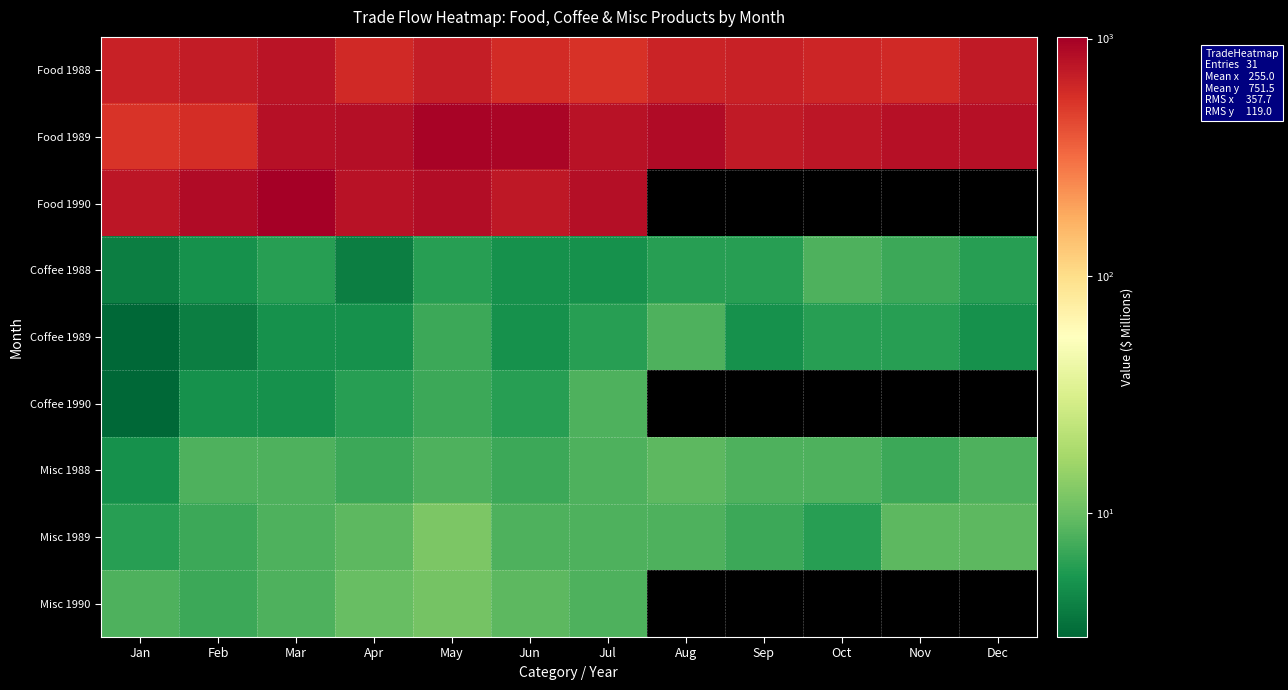

What is the average value of the Food 1988 series?

659.0